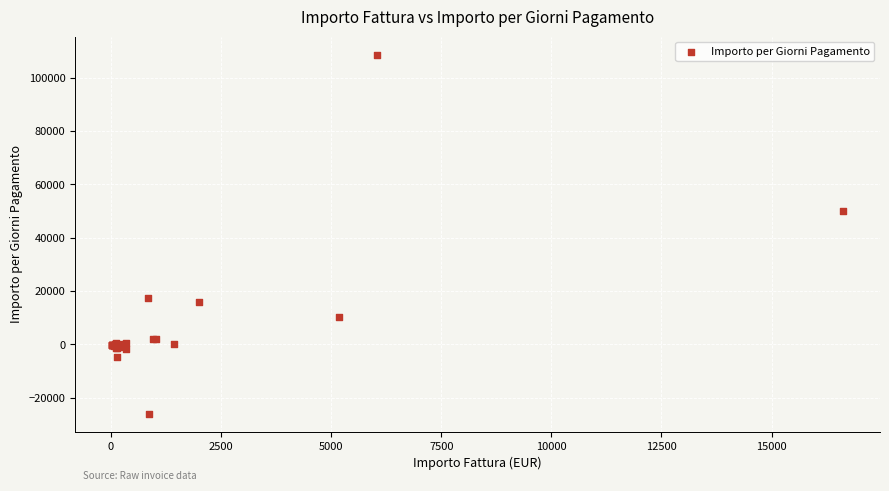

What Y value in the scatter plot is closest to 41362?

49891.8